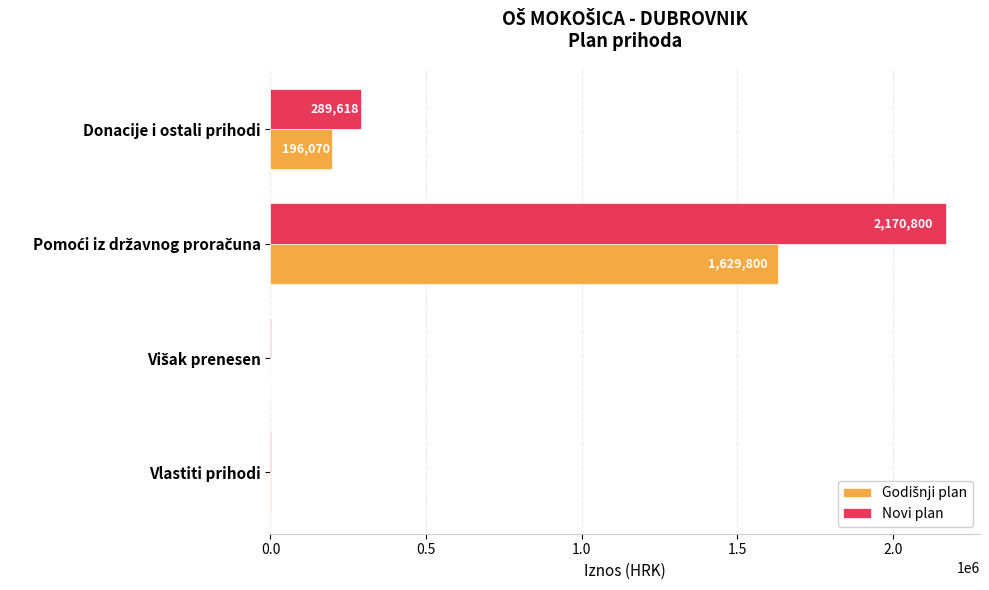

What is the total value across all series at Vlastiti prihodi?

5386